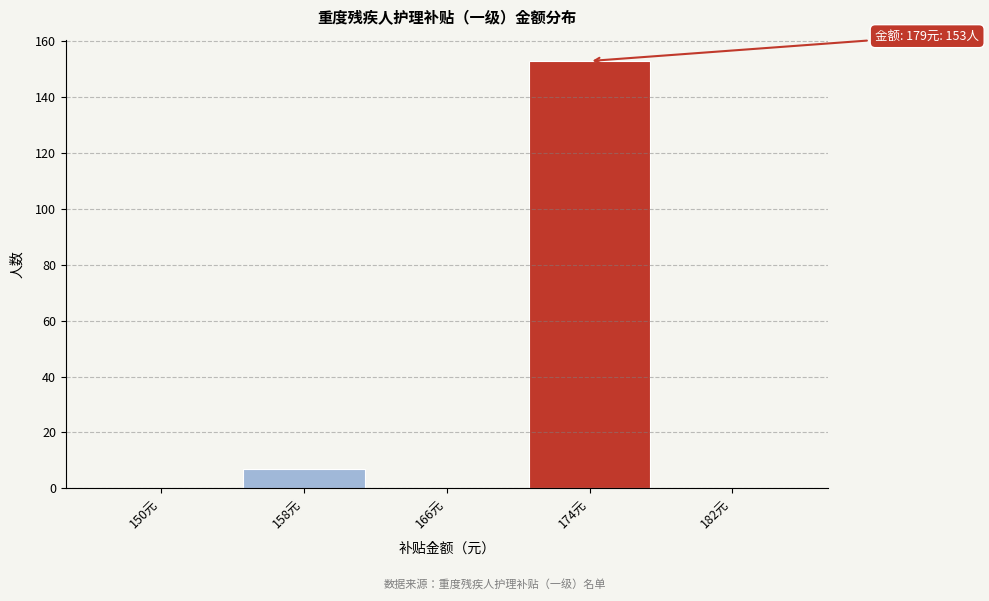

Reading right to left, transcribe all the data shown in this chart.

182元=0	174元=153	166元=0	158元=7	150元=0